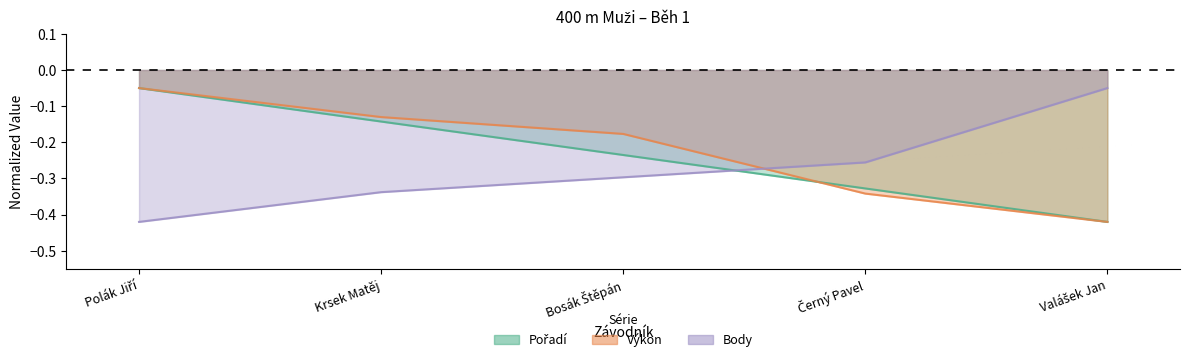

List the series in order of their overall mean, highest first.

Výkon, Pořadí, Body